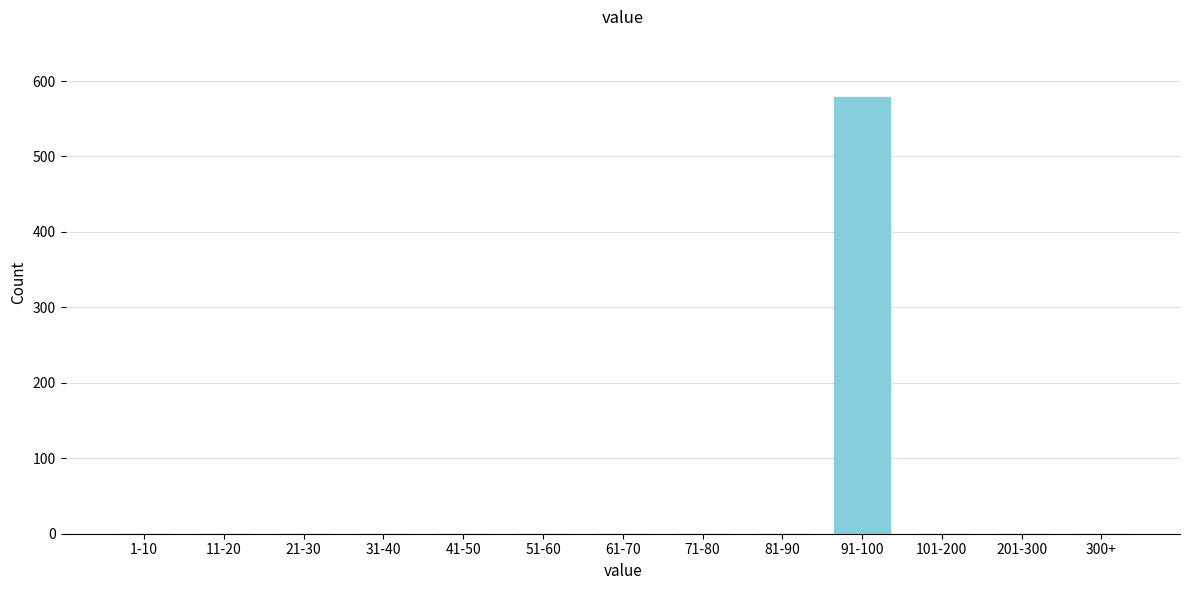

Reading left to right, list all the values displayed in this chart.

1-10=0	11-20=0	21-30=0	31-40=0	41-50=0	51-60=0	61-70=0	71-80=0	81-90=0	91-100=579	101-200=0	201-300=0	300+=0